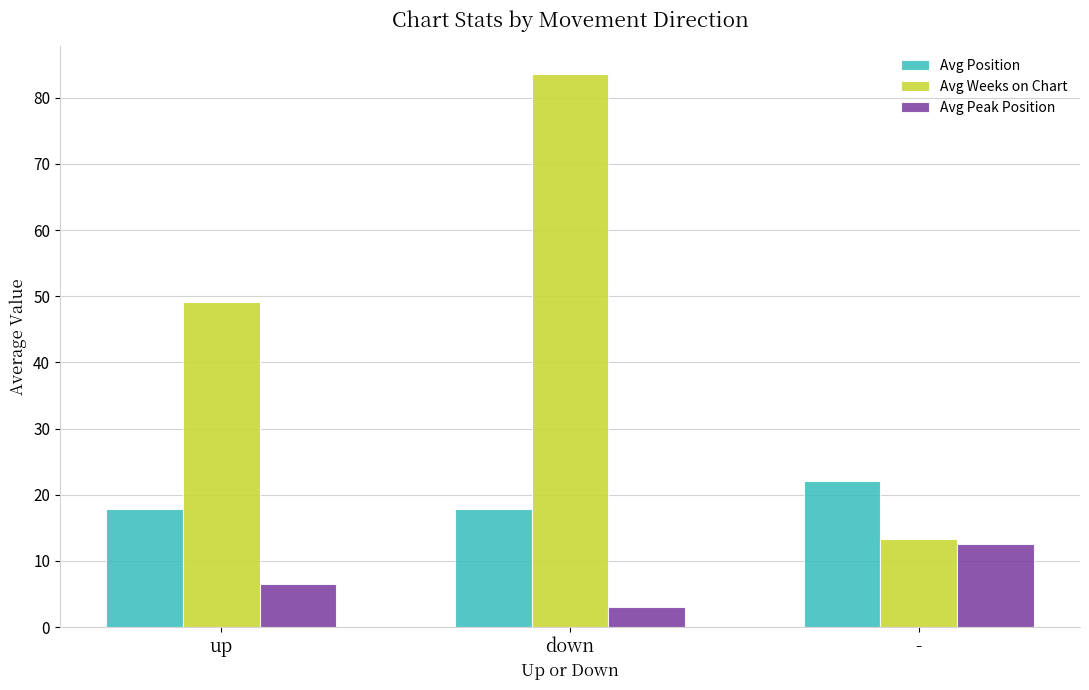

How many series are shown in this chart?

3